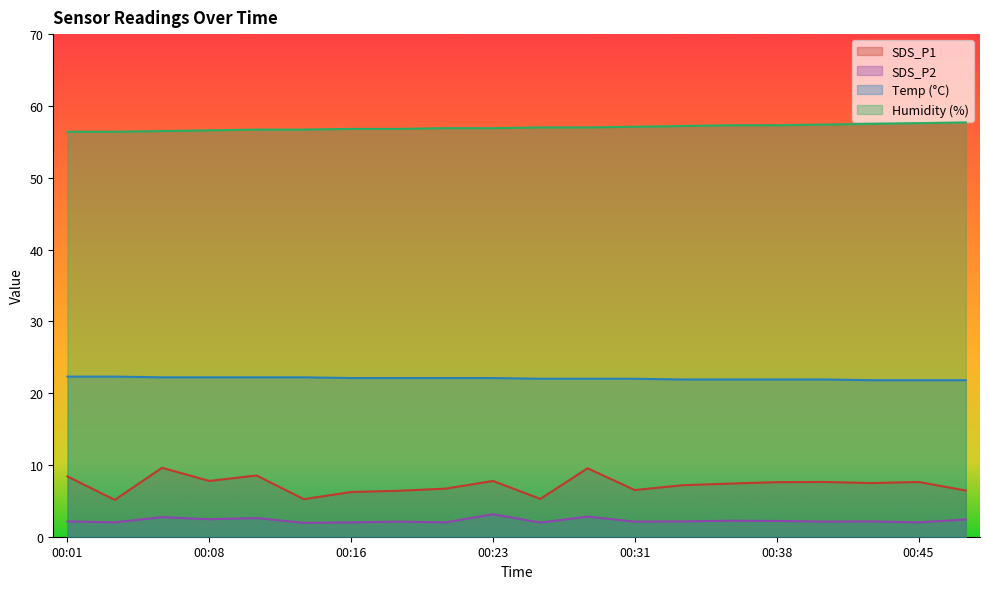

True or false: Humidity and SDS_P2 intersect in this chart.

False